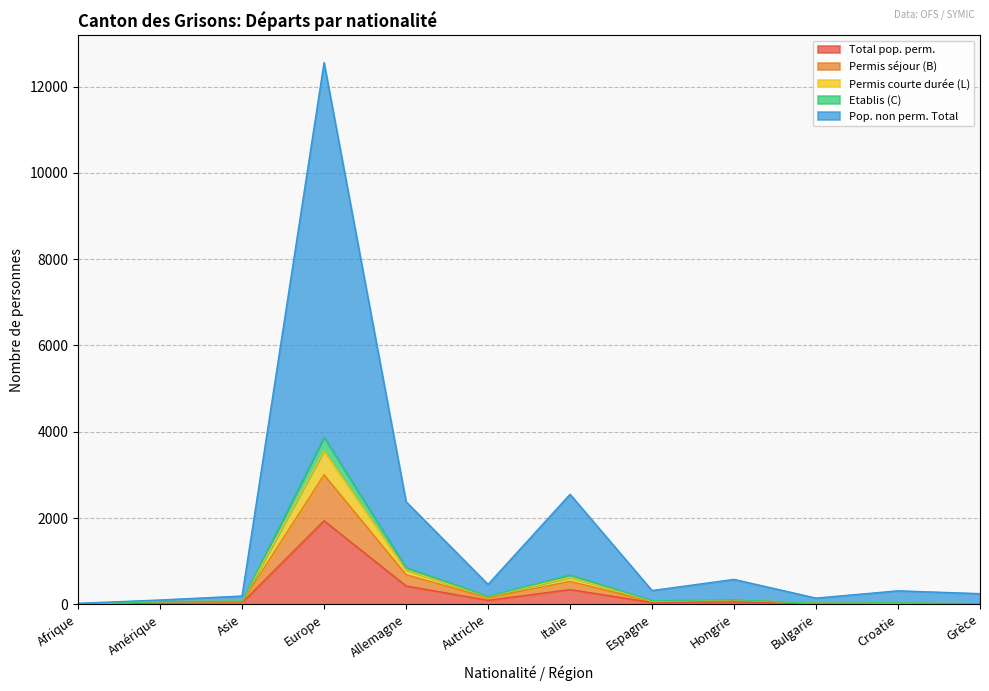

Which category has the highest value in the Total pop. perm. series?

Europe